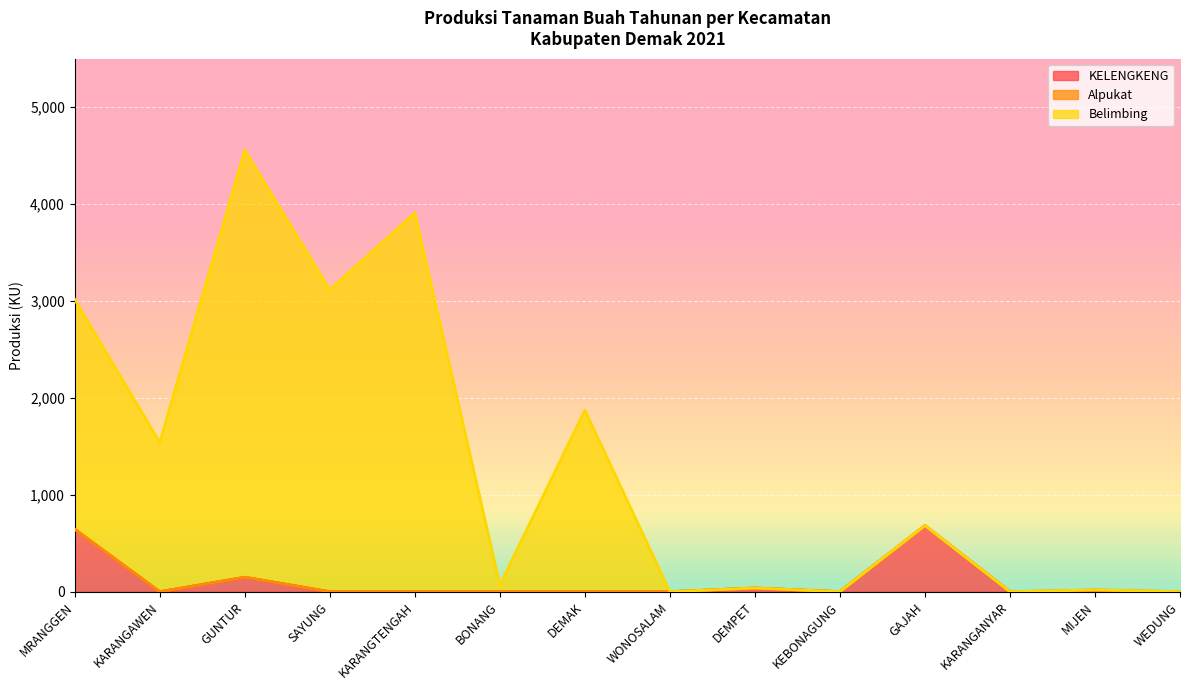

True or false: Belimbing and KELENGKENG cross at least once.

False